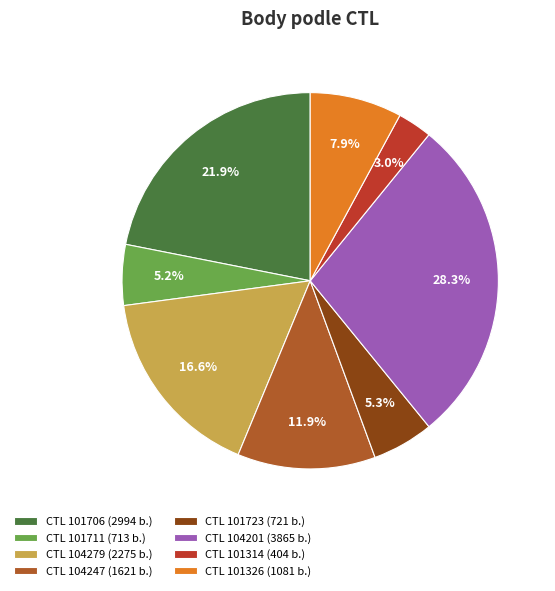

Which slice is the smallest?

CTL 101314 (404 b.)